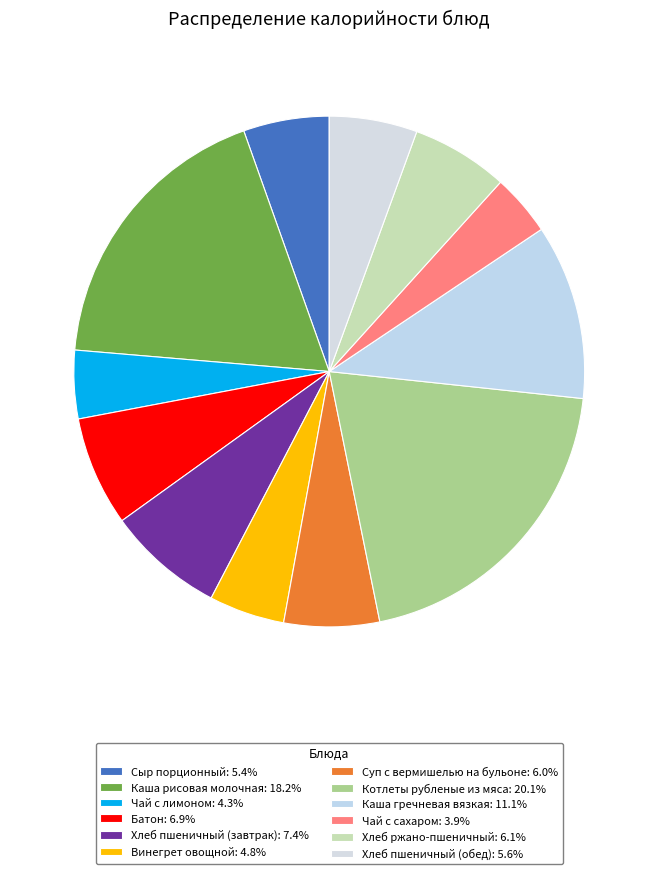

Which slice is the smallest?

Чай с сахаром